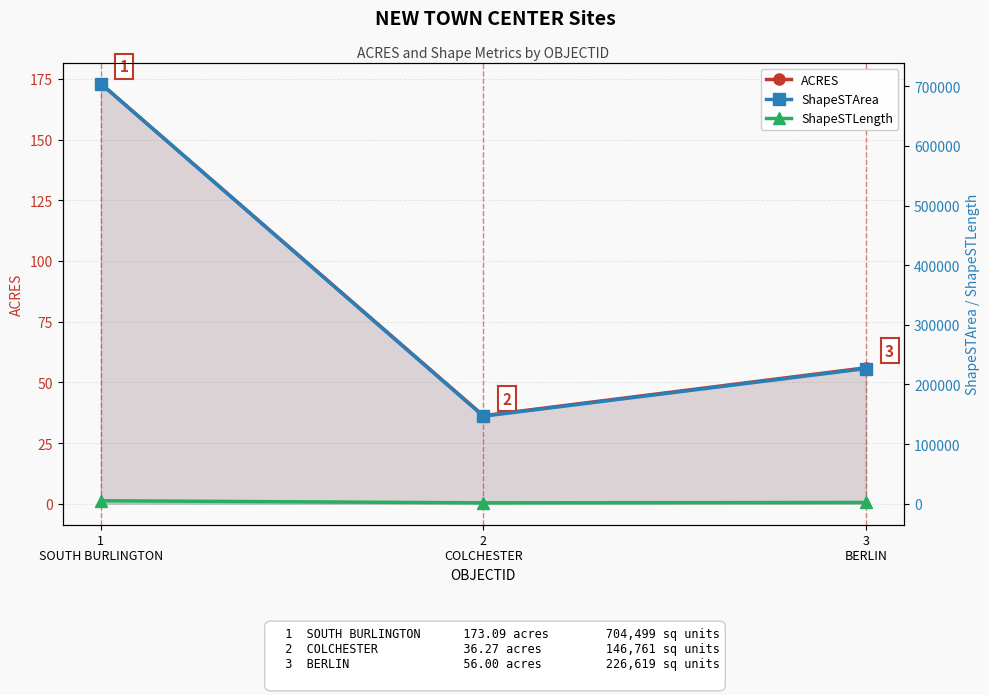

What are all the series names shown in the legend?

ACRES, ShapeSTArea, ShapeSTLength